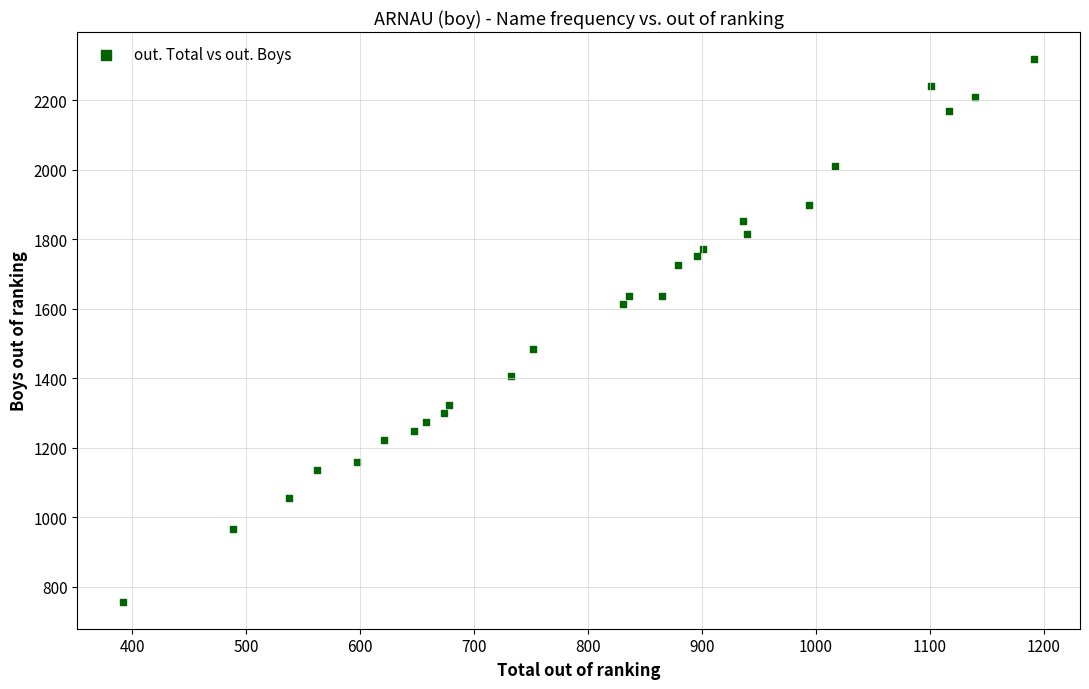

What is the range of Y values (max minus min)?

1561